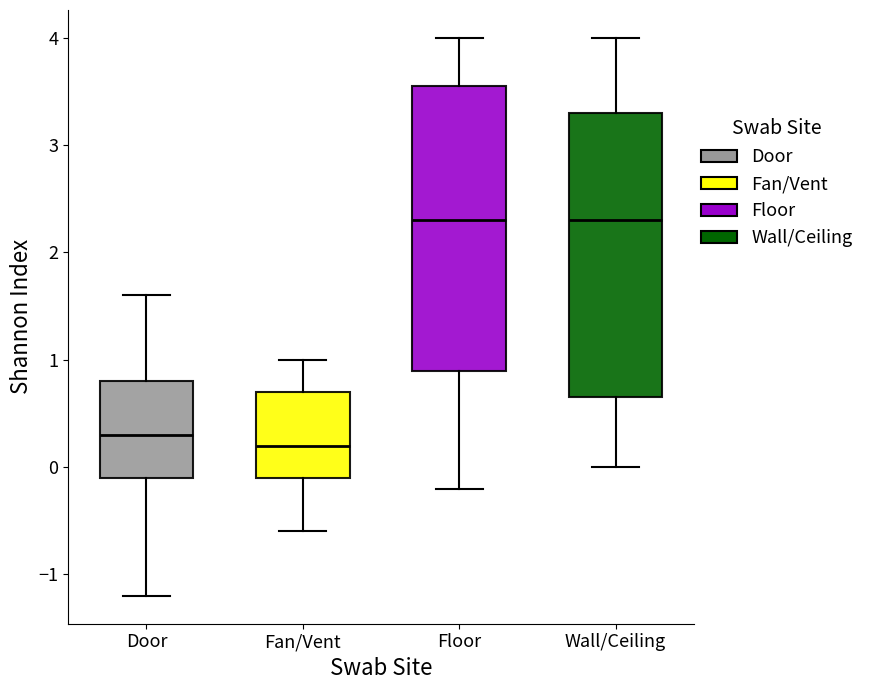

Reading left to right, transcribe this box plot: for each box, give where its median line is, the range the box spans, and where its two whiskers end, as read against the y-axis. The values are not printed on the chart, so give them approximately, as read against the axis.

Door: median 0.3, box -0.1 to 0.8, whiskers -1.2 to 1.6
Fan/Vent: median 0.2, box -0.1 to 0.7, whiskers -0.6 to 1.0
Floor: median 2.3, box 0.9 to 3.6, whiskers -0.2 to 4.0
Wall/Ceiling: median 2.3, box 0.7 to 3.3, whiskers 0.0 to 4.0